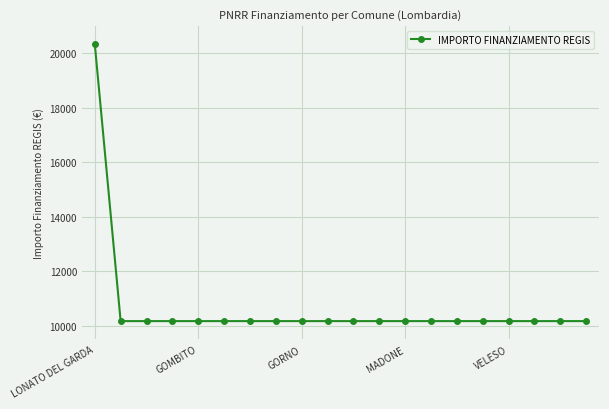

What is the difference between the maximum and second lowest values?

10172